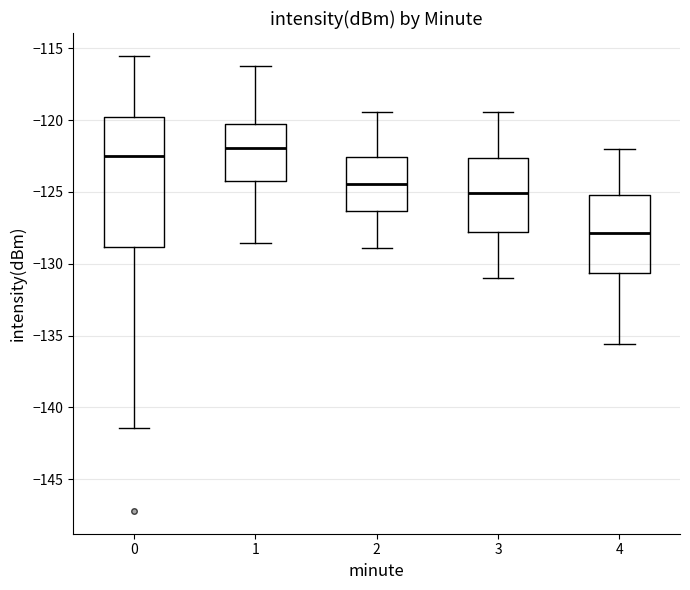

Reading left to right, read every box against the y-axis: the position of its median line, the range the box covers, and the ends of its whiskers. The values are not printed on the chart, so give them approximately, as read against the axis.

0: median -122.5, box -129.0 to -120.0, whiskers -141.5 to -115.5
1: median -122.0, box -124.0 to -120.5, whiskers -128.5 to -116.0
2: median -124.5, box -126.5 to -122.5, whiskers -129.0 to -119.5
3: median -125.0, box -128.0 to -122.5, whiskers -131.0 to -119.5
4: median -128.0, box -130.5 to -125.0, whiskers -135.5 to -122.0